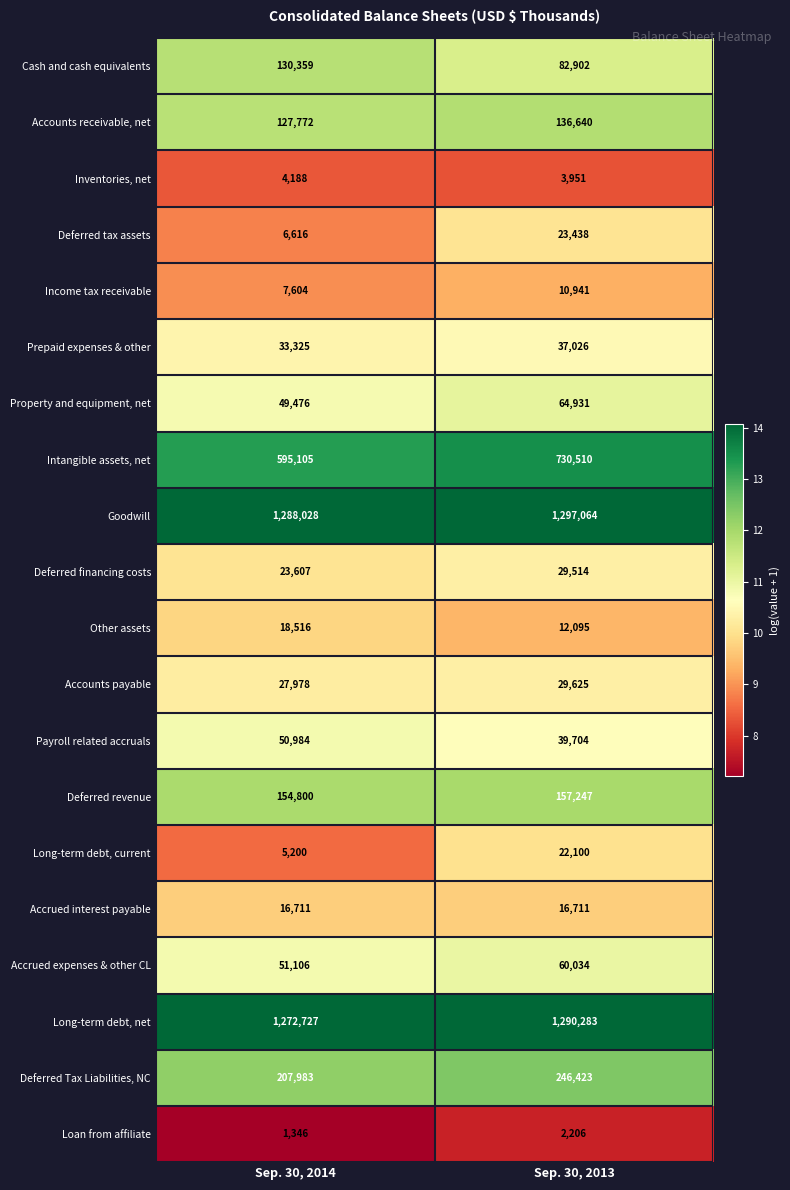

Which label corresponds to the smallest value in the chart?

Sep. 30, 2014